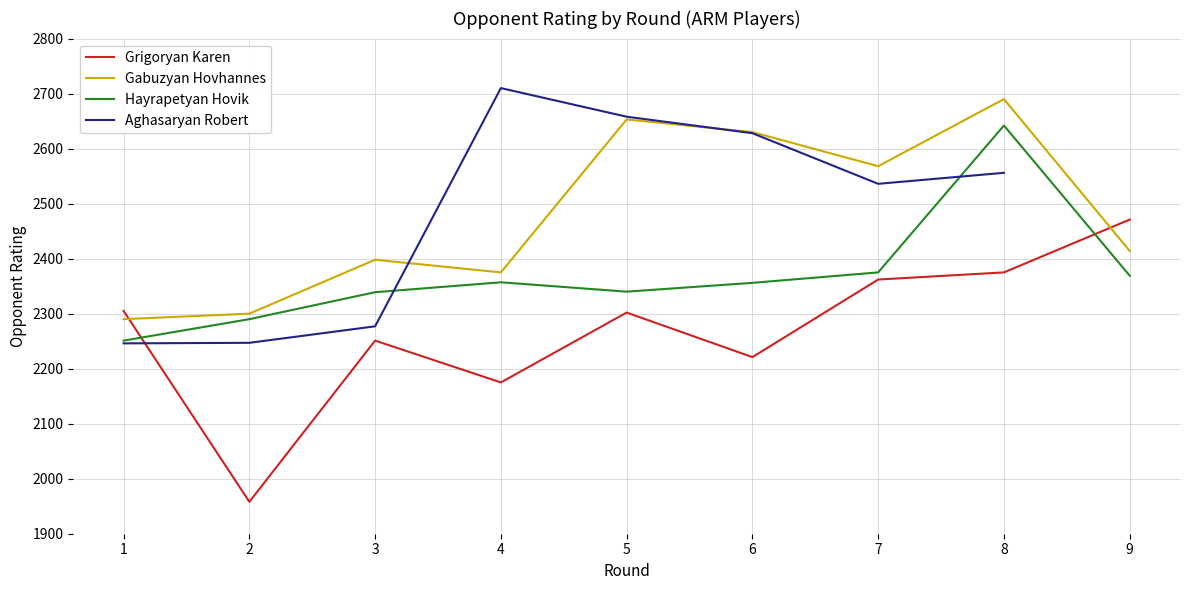

What is the value of the Gabuzyan Hovhannes point at the 7th from the left?

2568